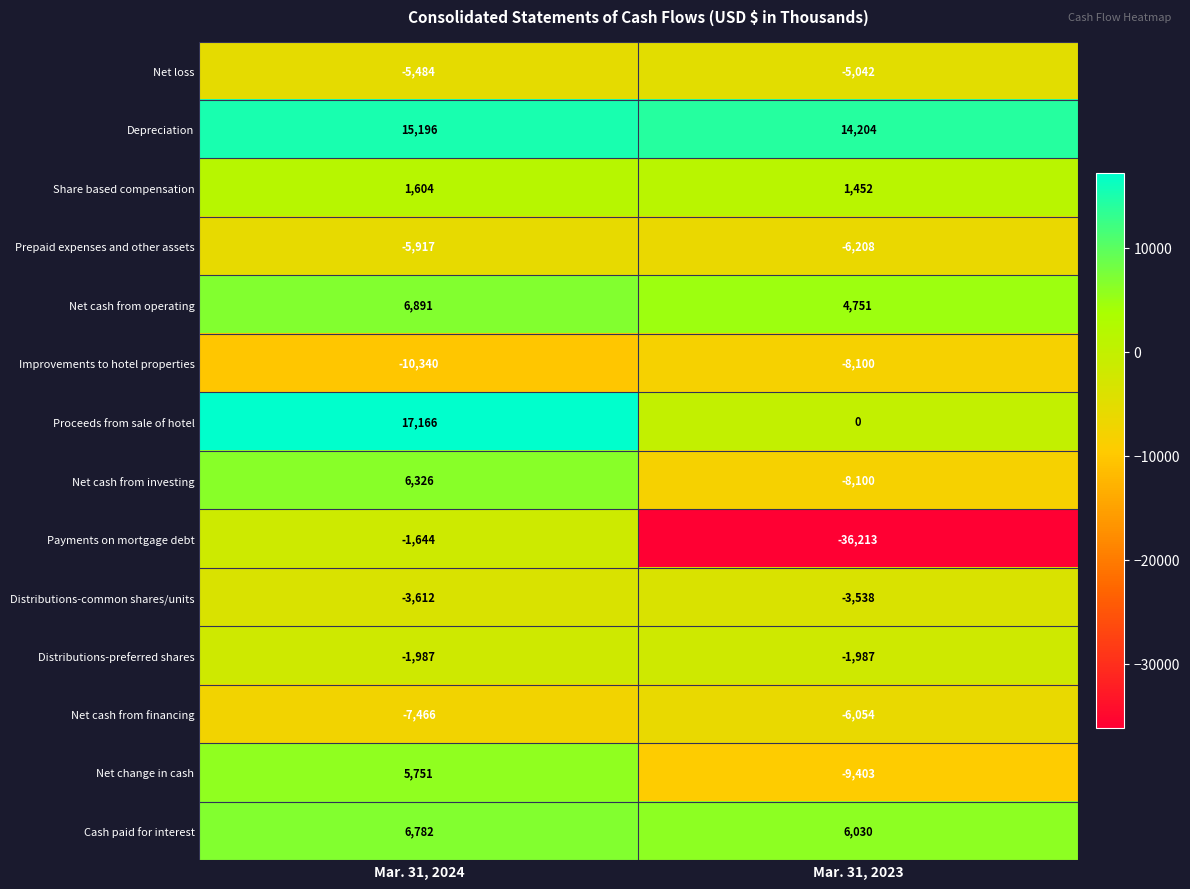

What is the total value across all series at Mar. 31, 2024?

23266